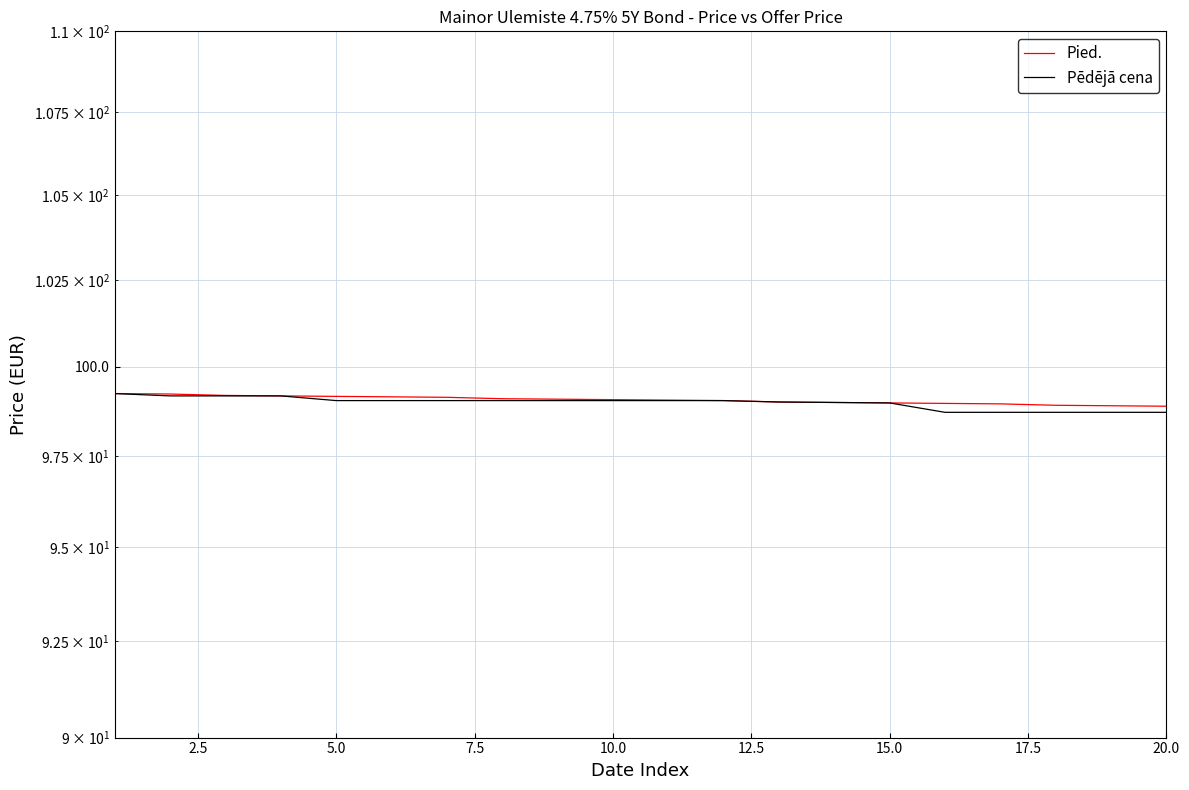

True or false: Pēdējā cena and Pied. intersect in this chart.

False